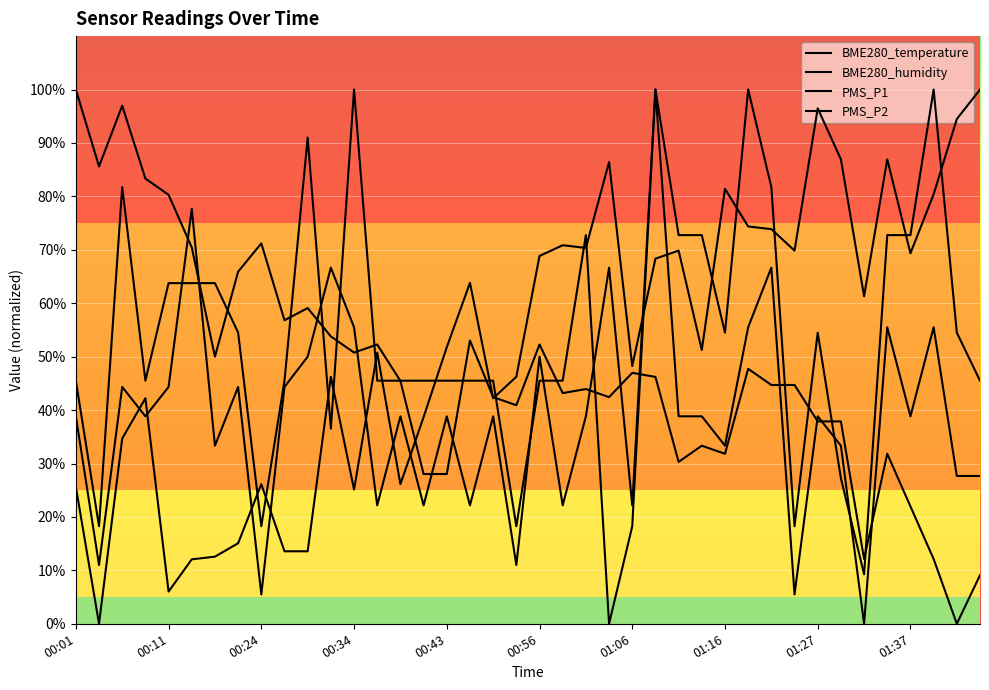

How many lines are shown in the chart?

4